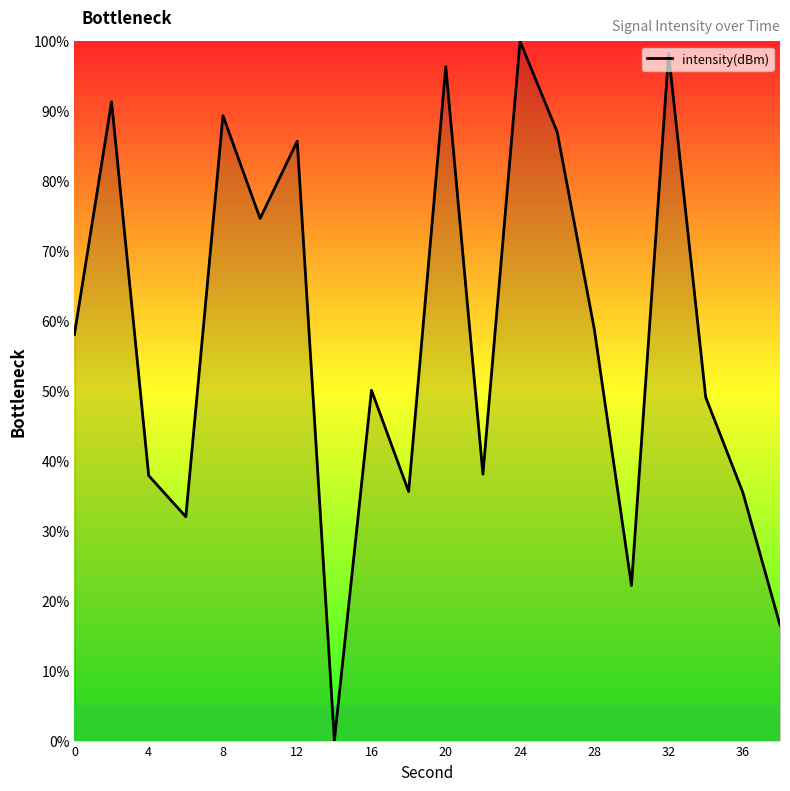

What is the maximum value shown in the chart?

100.0